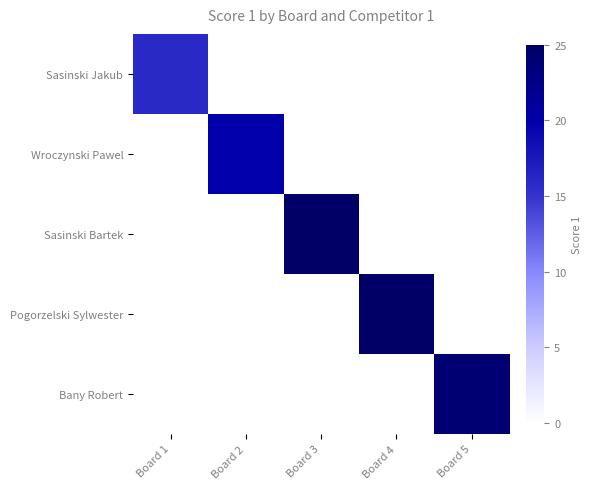

Reading right to left, transcribe all the data shown in this chart.

Sasinski Jakub: Board 5=0	Board 4=0	Board 3=0	Board 2=0	Board 1=16
Wroczynski Pawel: Board 5=0	Board 4=0	Board 3=0	Board 2=20	Board 1=0
Sasinski Bartek: Board 5=0	Board 4=0	Board 3=25	Board 2=0	Board 1=0
Pogorzelski Sylwester: Board 5=0	Board 4=25	Board 3=0	Board 2=0	Board 1=0
Bany Robert: Board 5=24	Board 4=0	Board 3=0	Board 2=0	Board 1=0